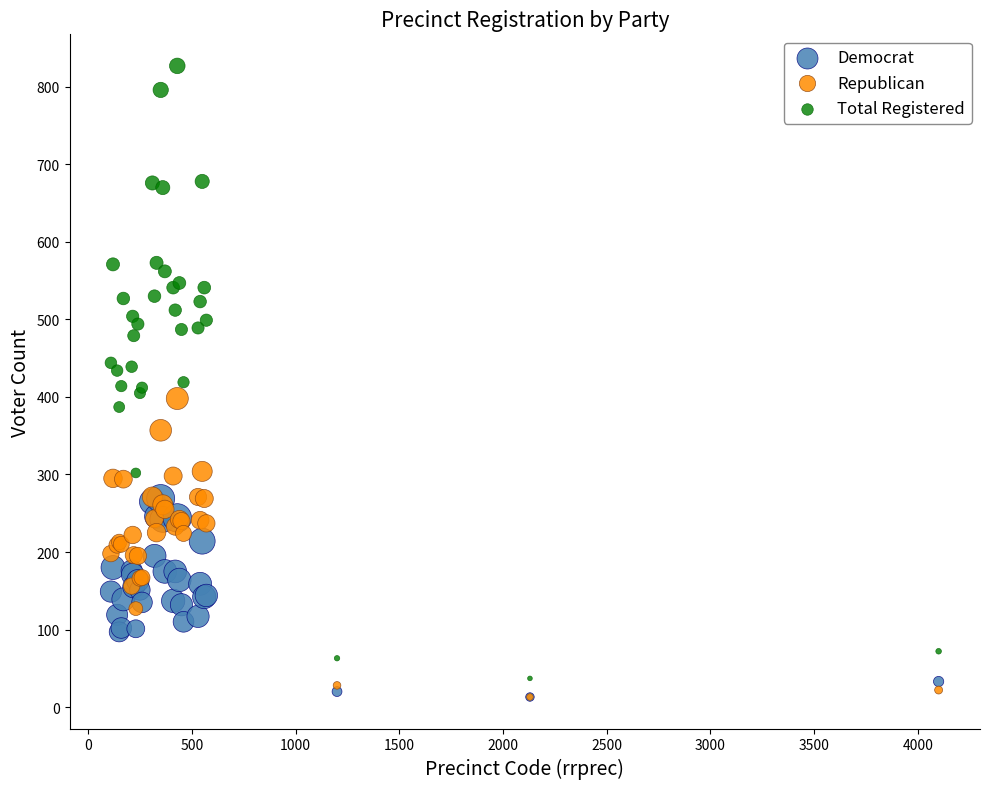

Which series reaches the maximum Y coordinate?

Total Registered